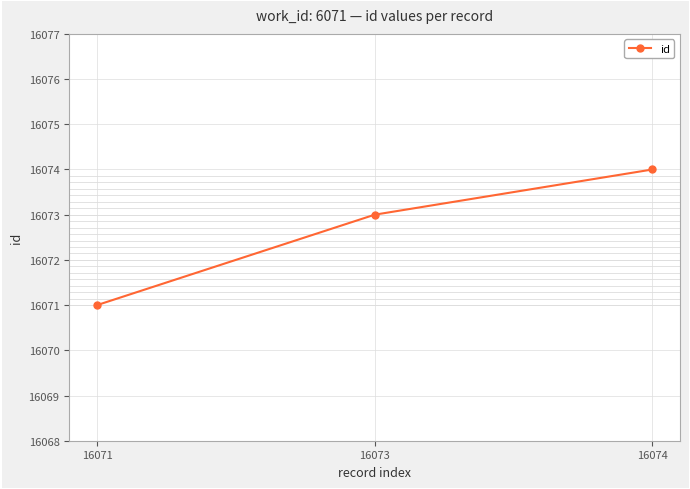

Is this an area chart (filled region under the line)?

No